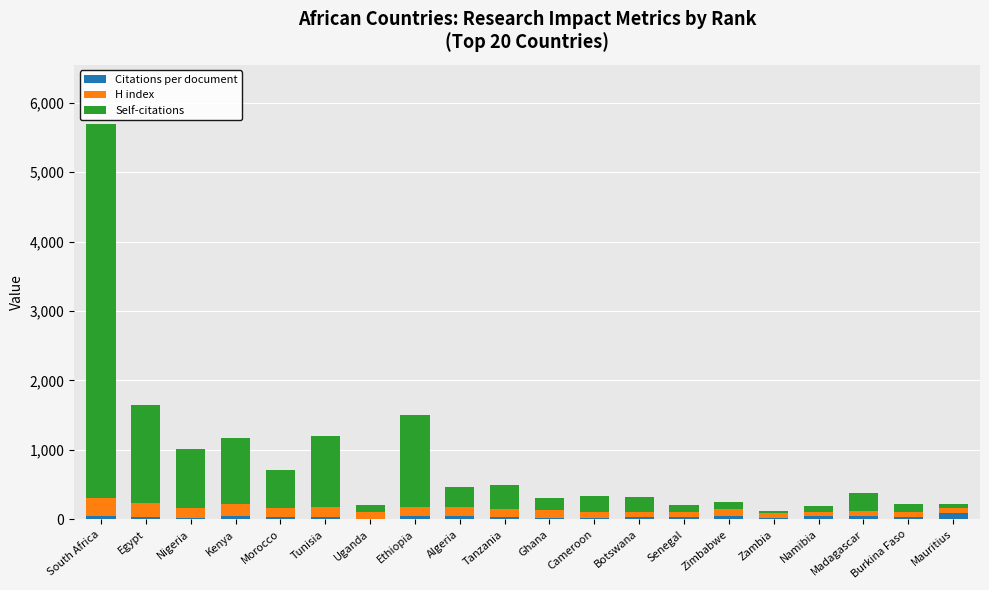

At which category is the sum across all series the highest?

South Africa